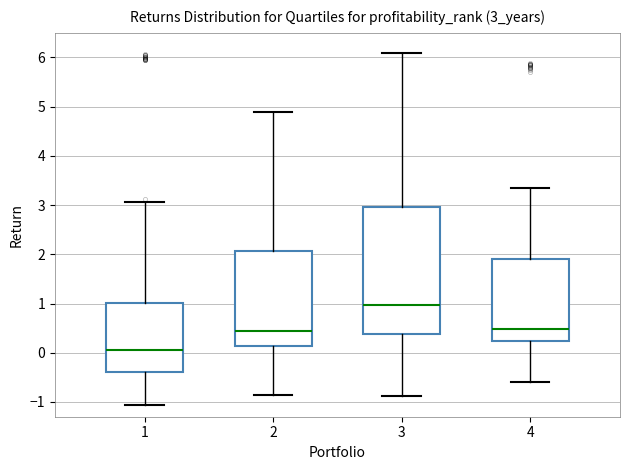

Comparing the boxes themselves (not the whiskers), which one is the tallest?

3